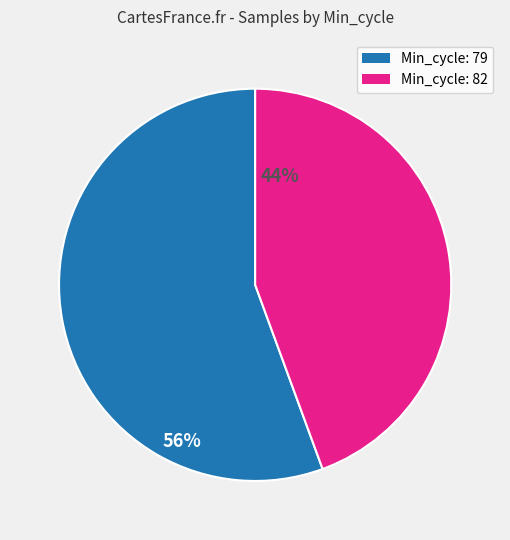

Does any single category account for the majority?

Yes